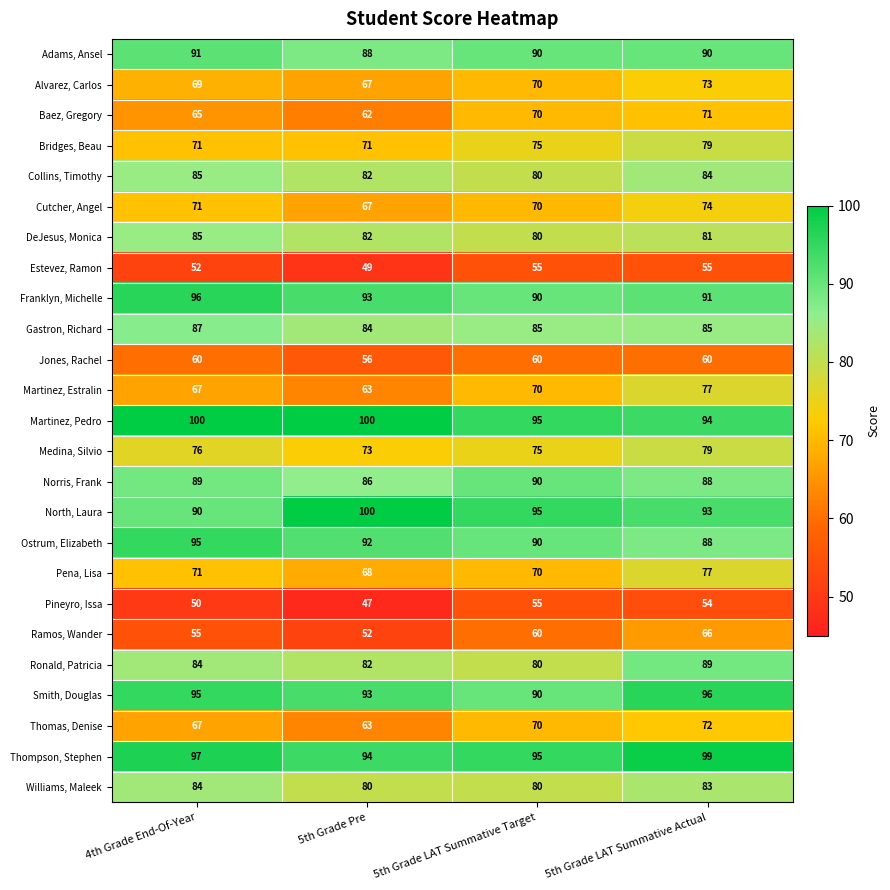

Which series changed the most between 4th Grade End-Of-Year and 5th Grade Pre?

North, Laura